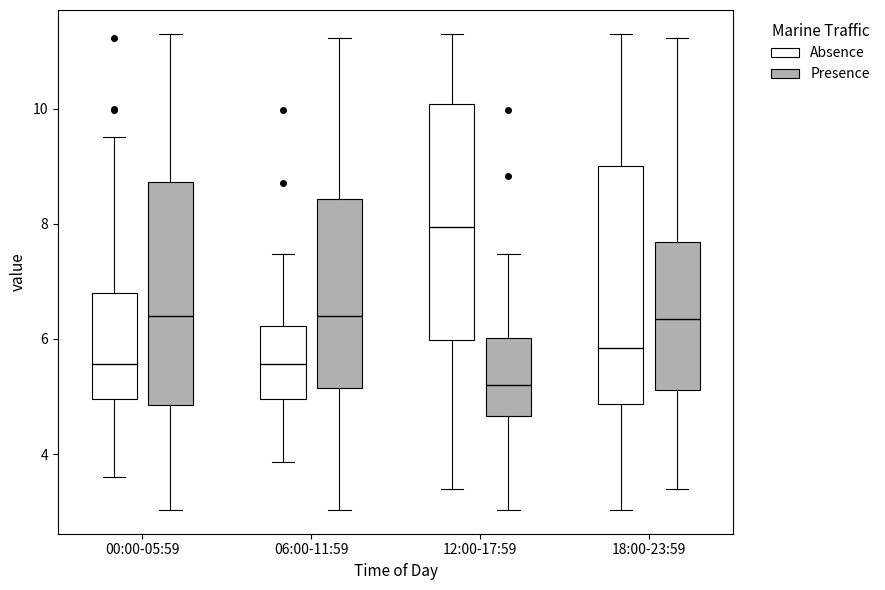

Which box's median line is the lowest?

12:00-17:59 (Presence)